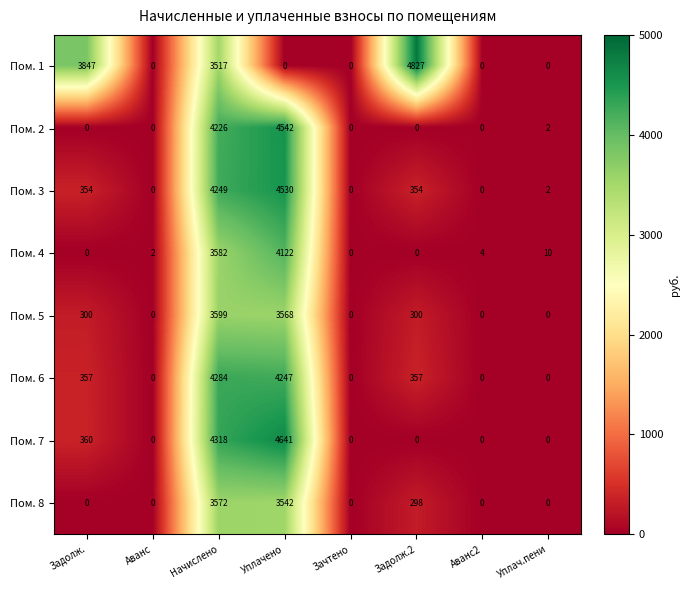

The Пом. 8 series shows 0 at Задолж.. True or false?

True